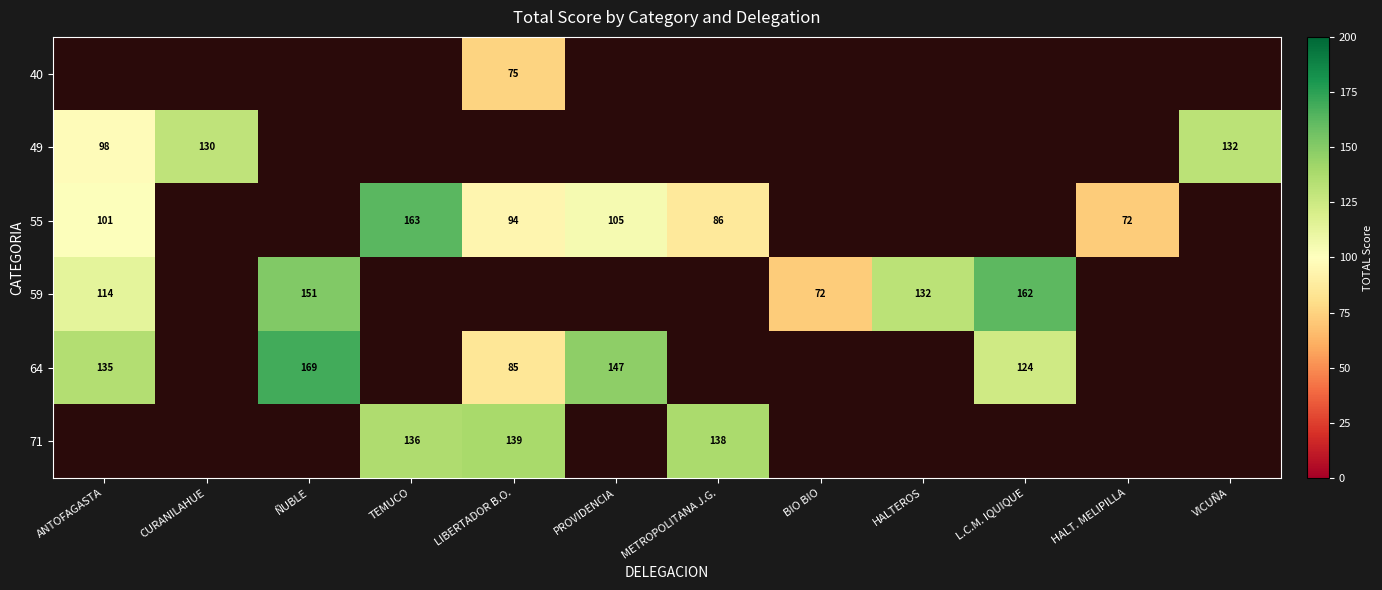

Is it true that 40 equals 115 at LIBERTADOR B.O.?

False